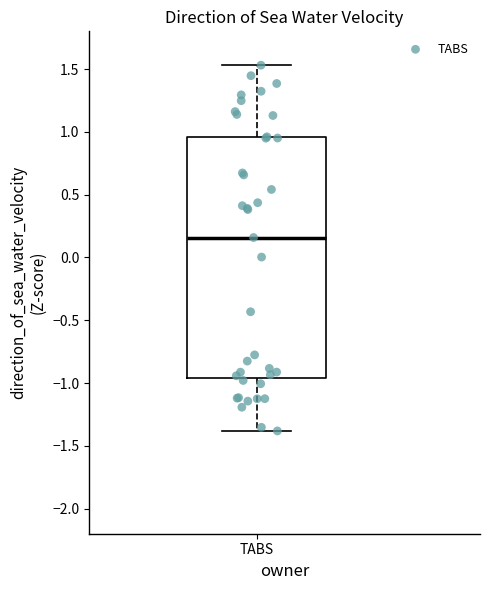

Read this box plot against the y-axis: the position of the median line, the range covered by the box, and the ends of both whiskers. The values are not printed on the chart, so give them approximately, as read against the axis.

median 0.15, box -0.95 to 0.95, whiskers -1.40 to 1.55